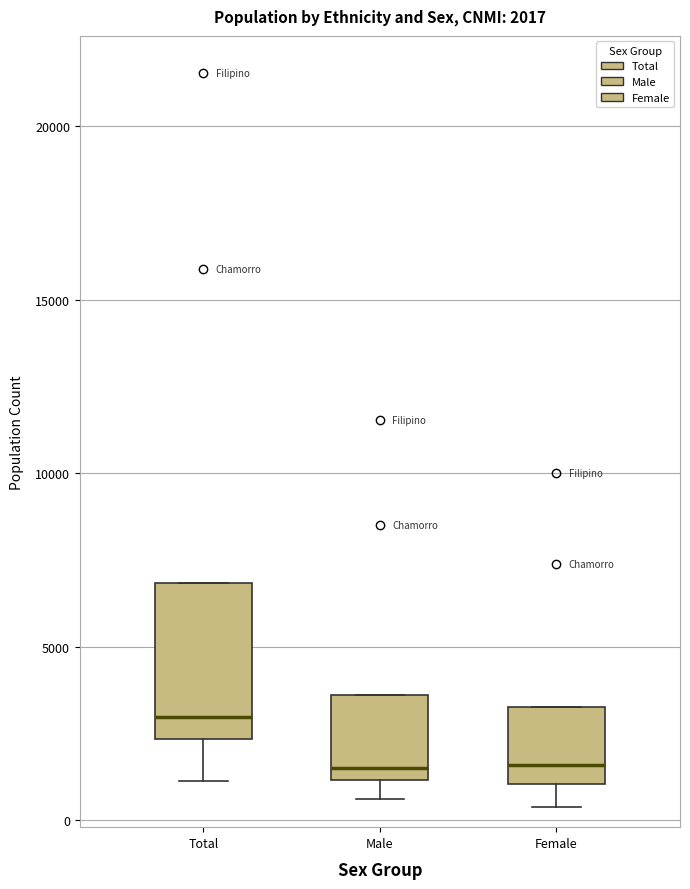

Which box is the tallest, from its lower edge to its upper edge?

Total